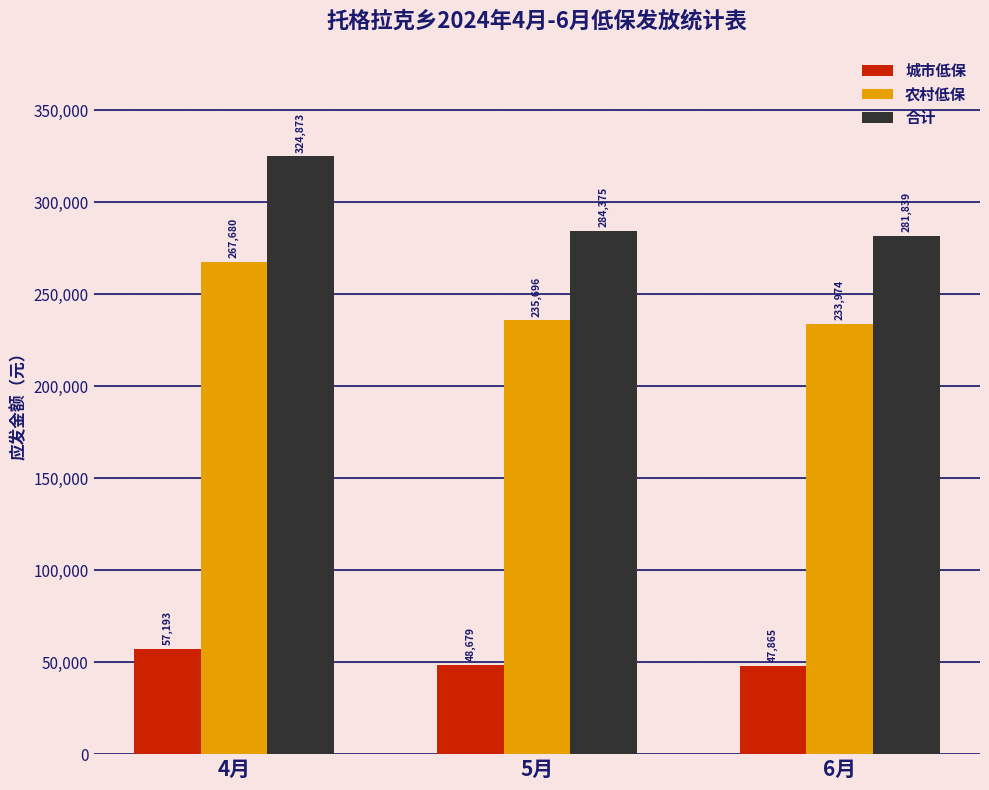

What is the lowest value of the 农村低保 series?

233974